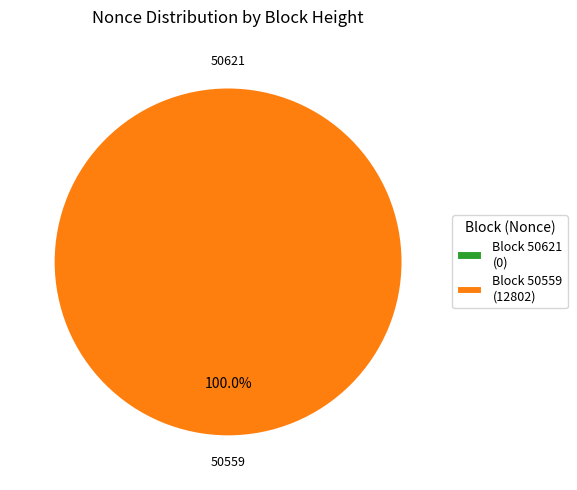

Count the number of slices in the pie.

2